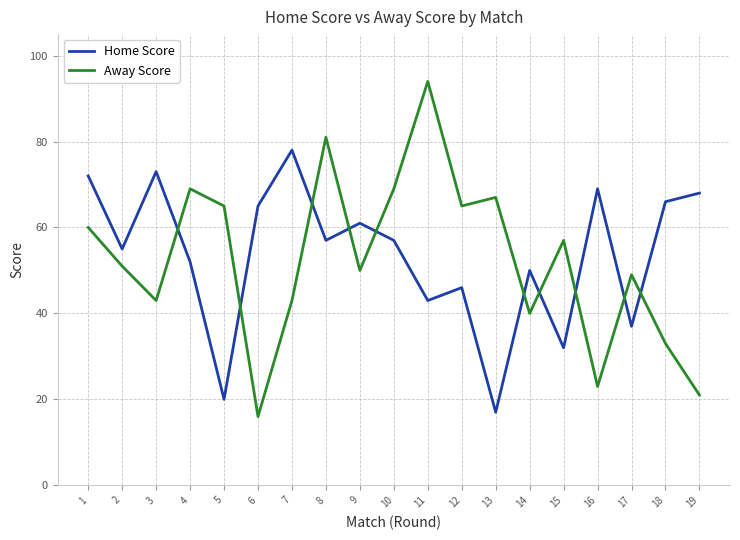

What is the maximum value shown in the chart?

94